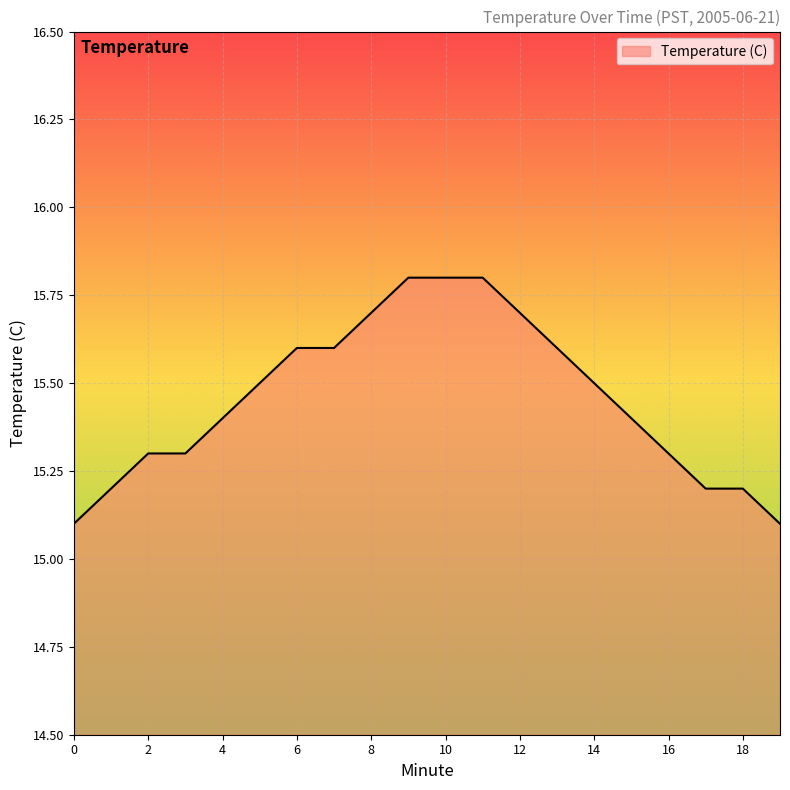

What is the difference between the maximum and minimum values?

0.7